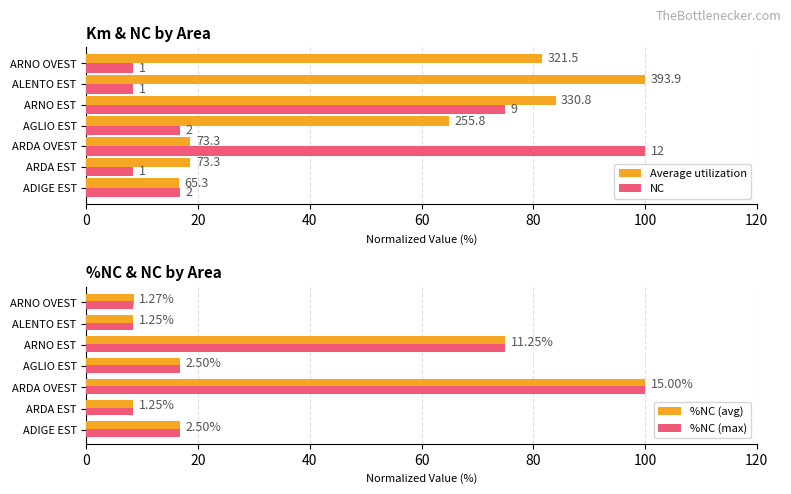

Count the number of categories in the chart.

7